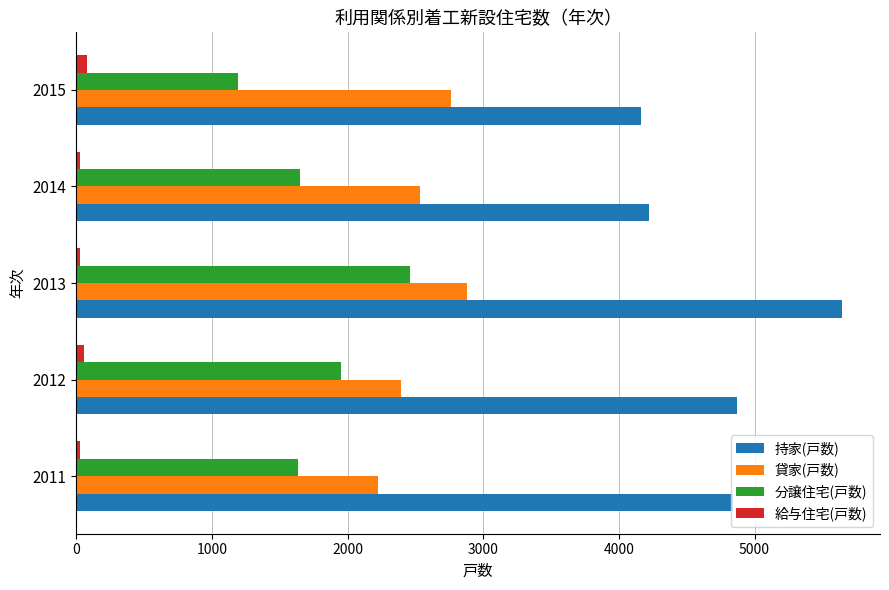

Rank the series by their average value, from lowest to highest.

給与住宅(戸数), 分譲住宅(戸数), 貸家(戸数), 持家(戸数)